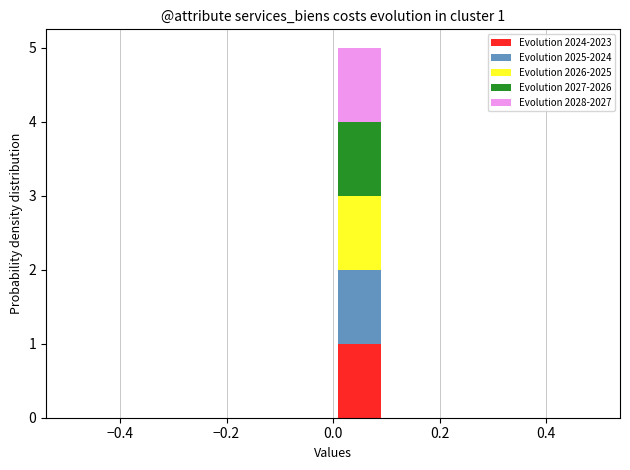

Which range on the x-axis has the tallest stacked bar (by total height)?

0.0 to 0.1